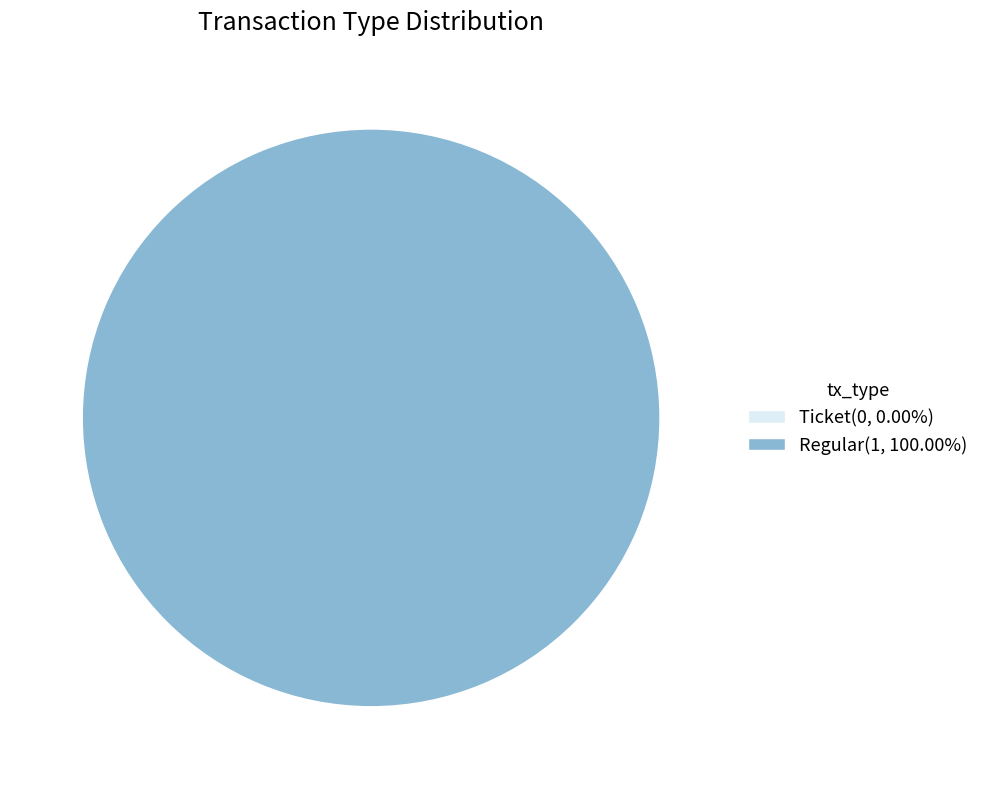

Rank the categories by value from lowest to highest.

Ticket, Regular